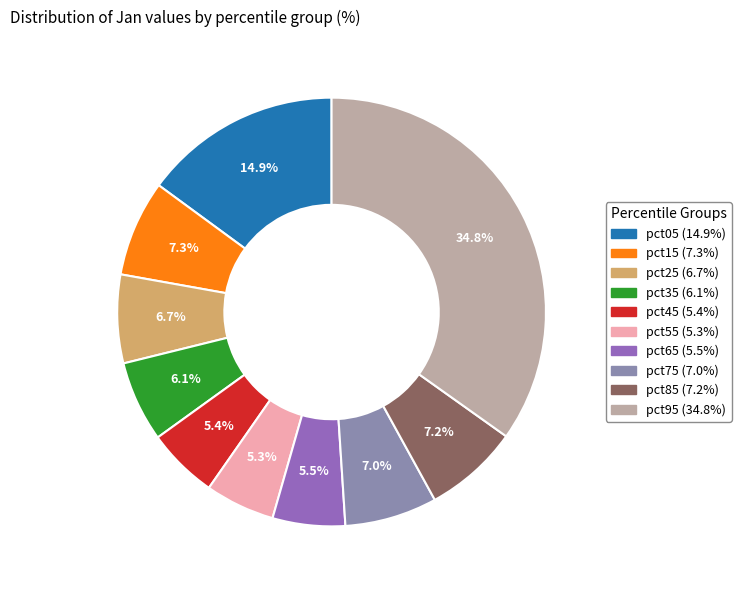

What is the largest slice in the pie chart?

pct95